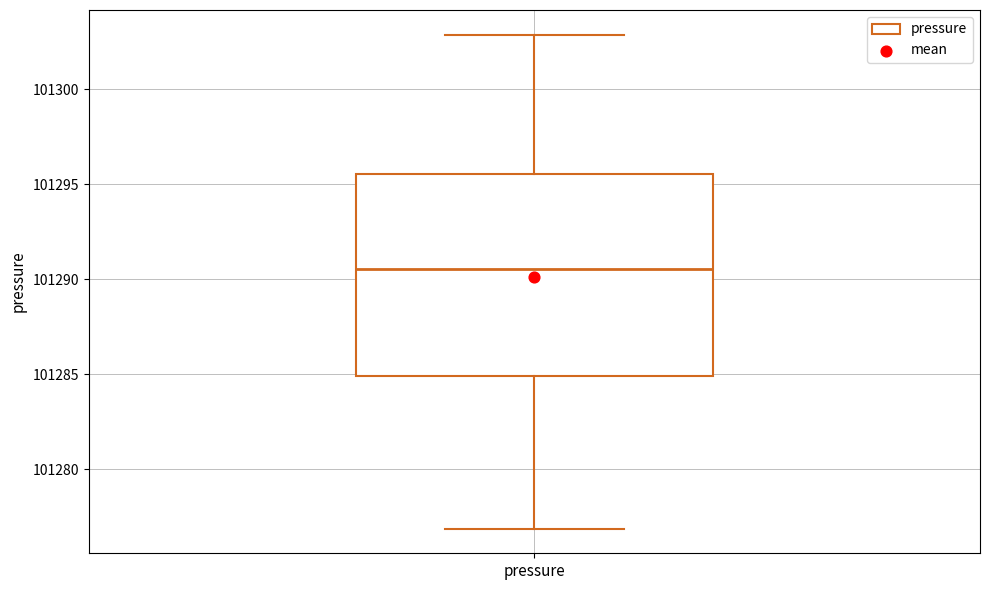

Transcribe this box plot: give where the median line is, the range the box spans, and where the two whiskers end, as read against the y-axis. The values are not printed on the chart, so give them approximately, as read against the axis.

median 101290.5, box 101285.0 to 101295.5, whiskers 101277.0 to 101303.0